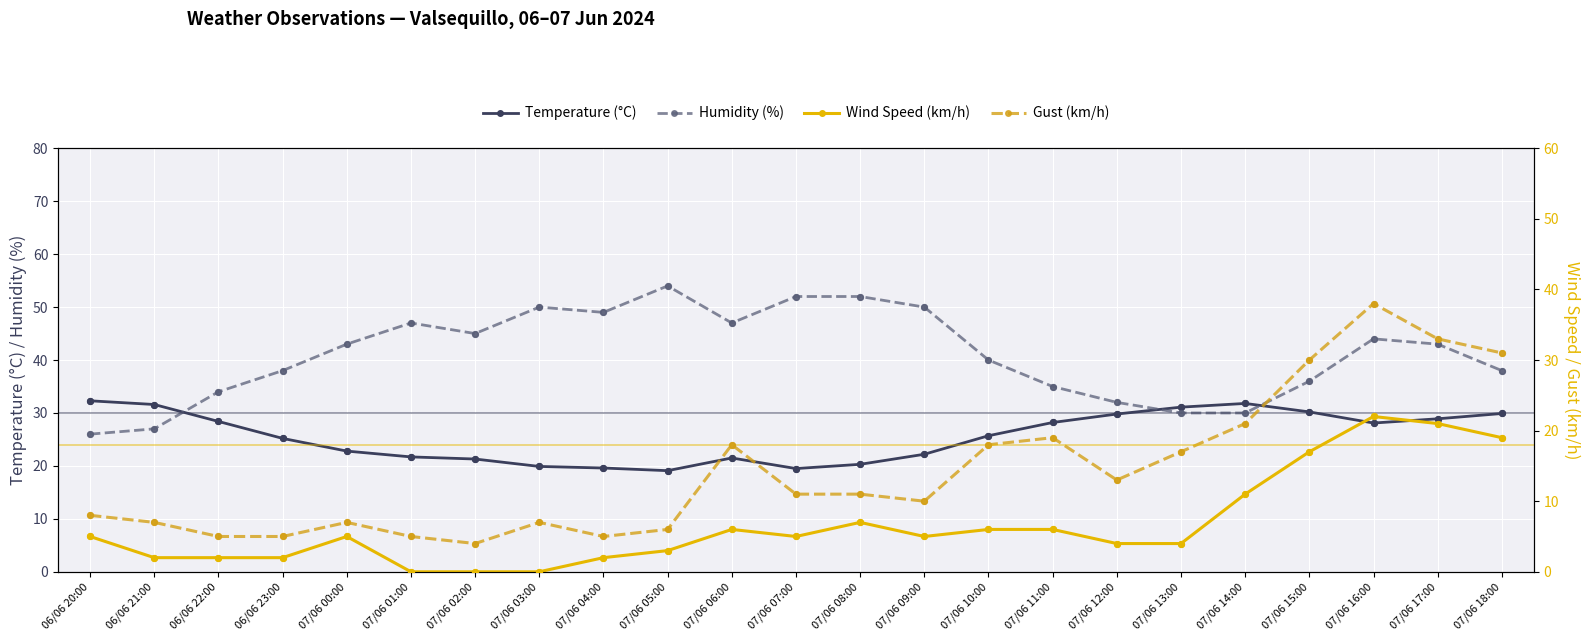

What is the total value across all series at 06/06 22:00?

69.4